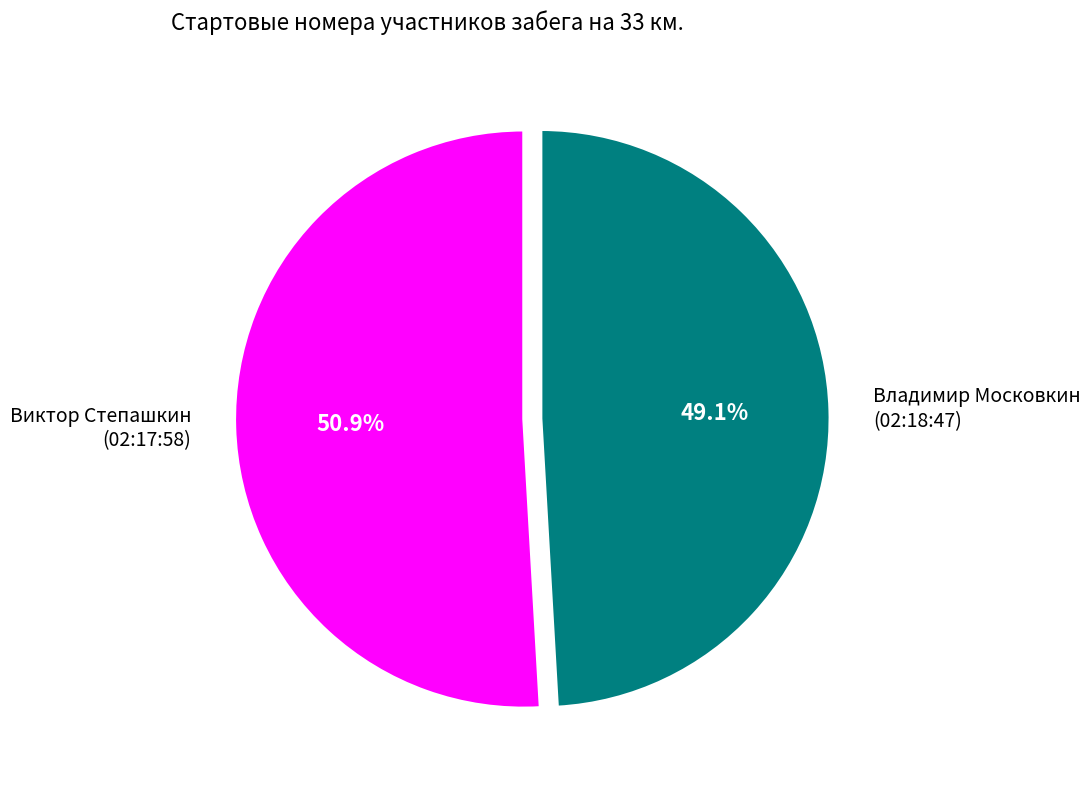

Approximately how many times larger is the value at Виктор Степашкин (02:17:58) compared to Владимир Московкин (02:18:47)?

1.0